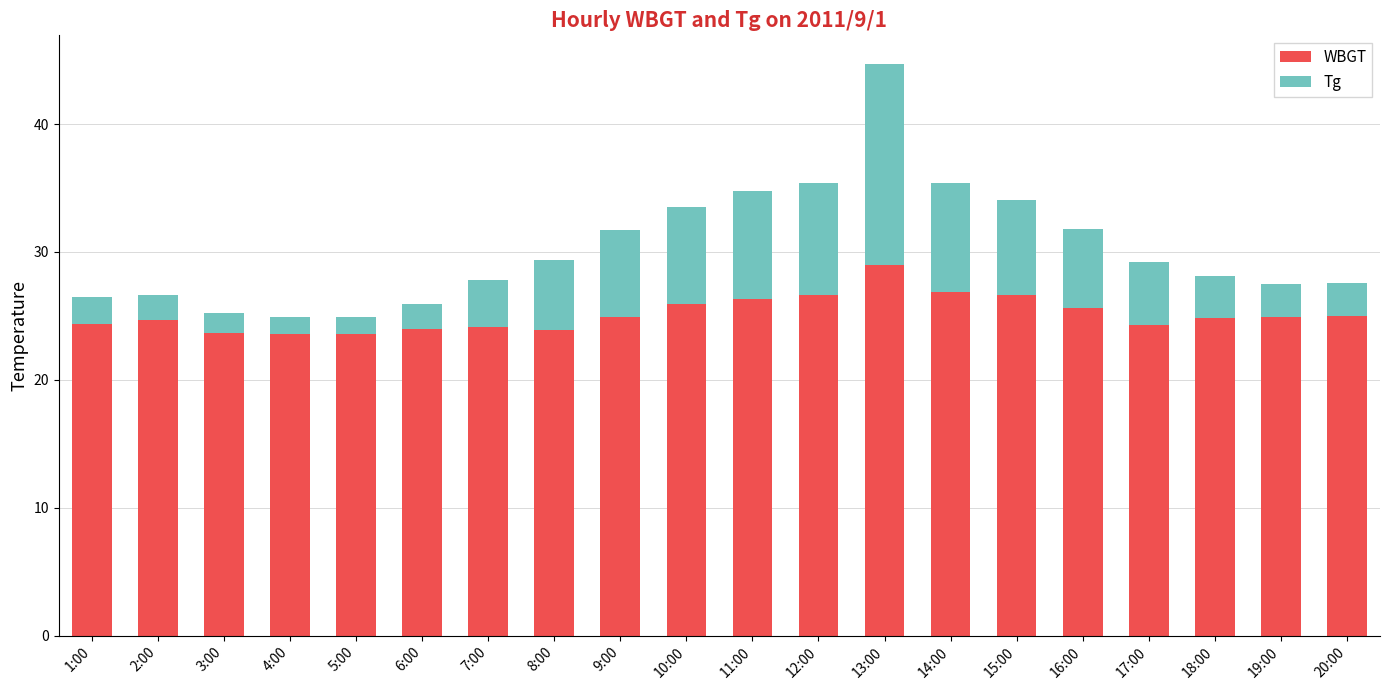

Is it true that WBGT equals 33.3 at 8:00?

False